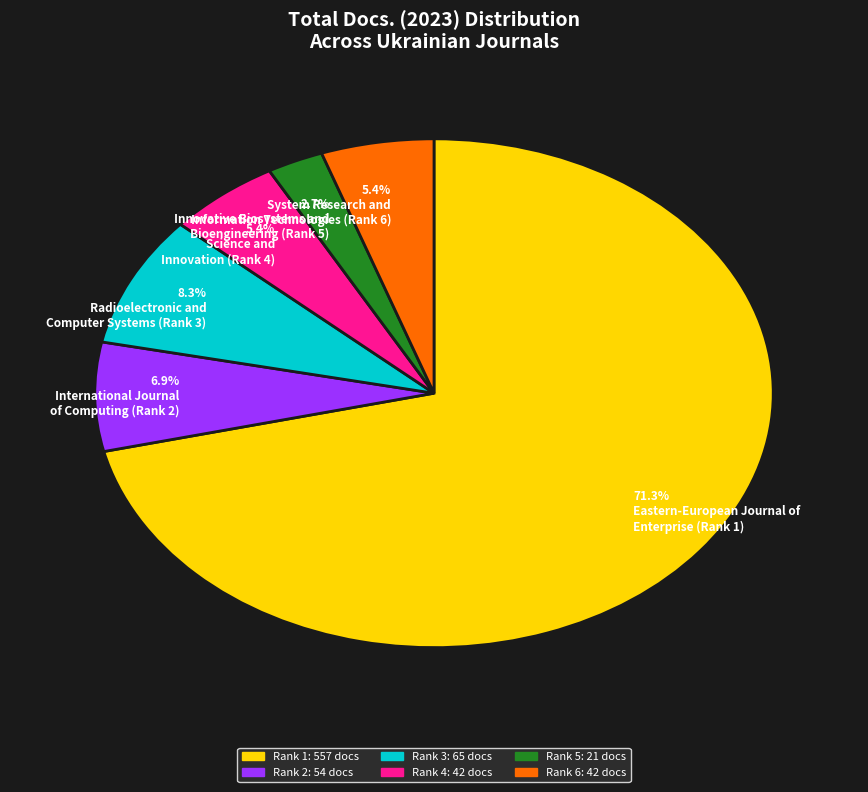

Combined, what portion of the pie is 5.4% Science and Innovation (Rank 4) and 71.3% Eastern-European Journal of Enterprise (Rank 1)?

76.7%